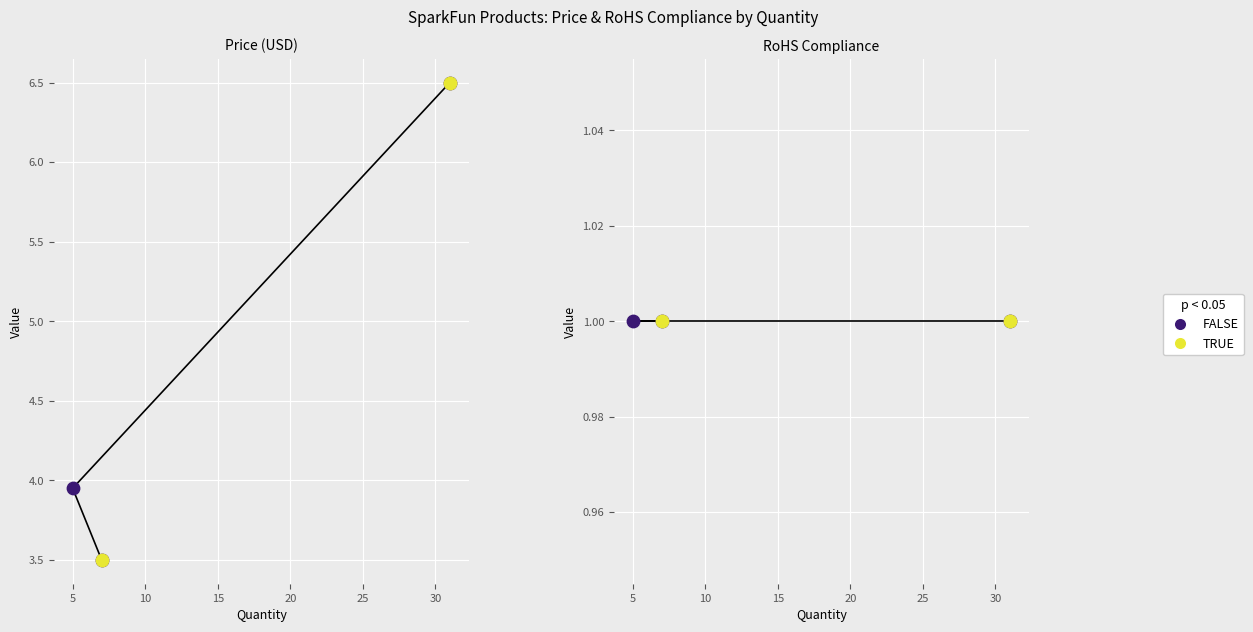

What is the change in value from Slide Pot - X-Large (10k Linear Taper) to Tactile Button Assortment?

+3.0